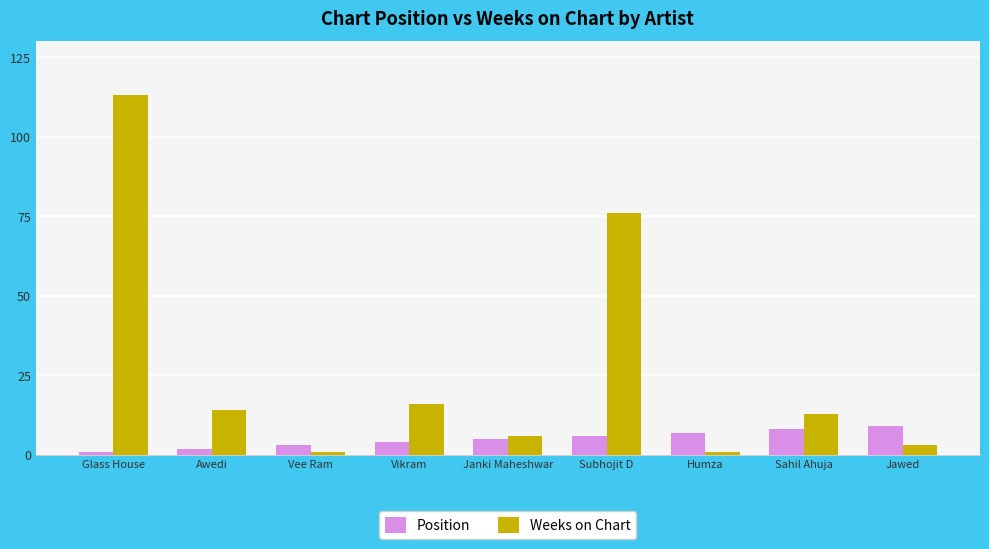

What is the value of the Weeks on Chart bar at the 4th from the left?

16